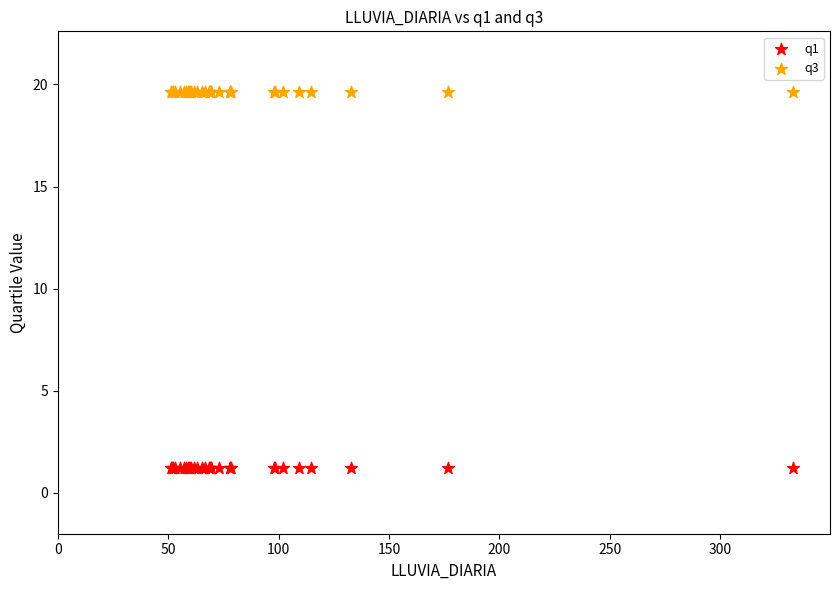

Which series reaches the maximum Y coordinate?

q3